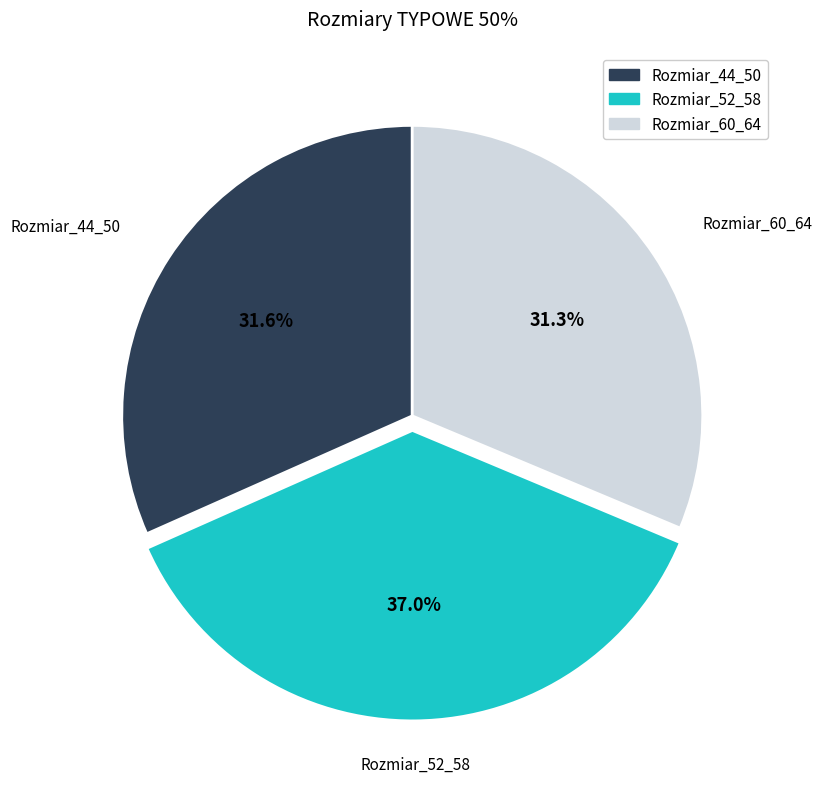

Is there a majority slice in this chart?

No